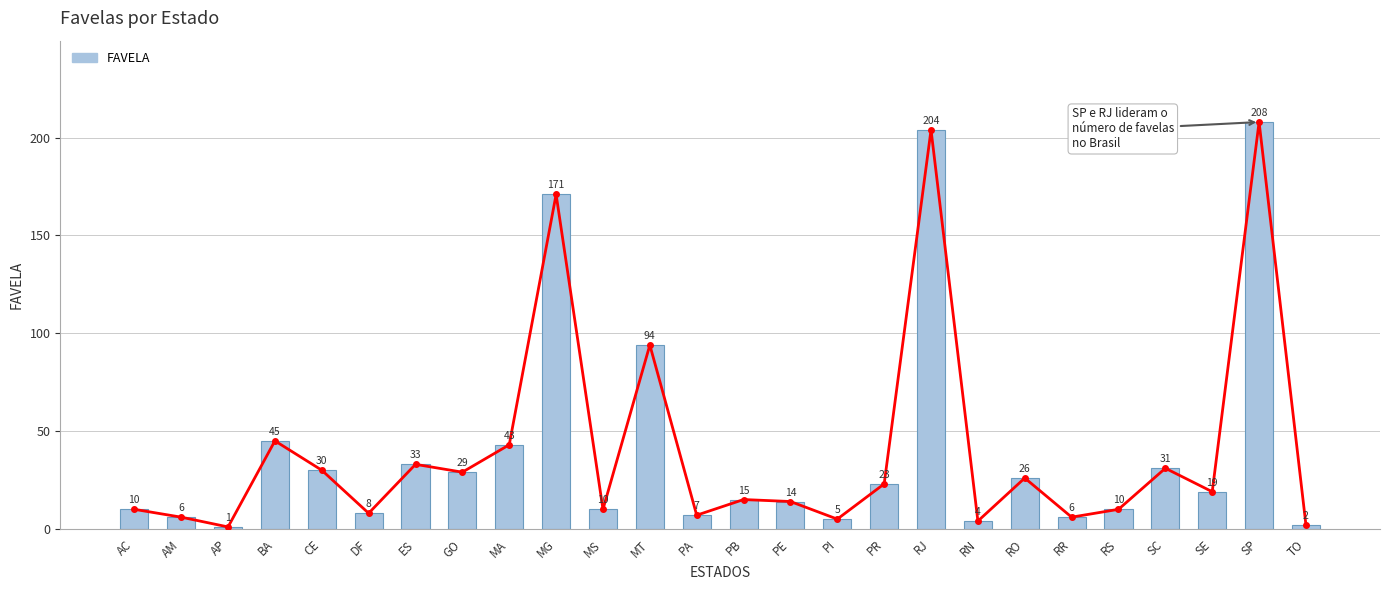

Which label corresponds to the largest value in the chart?

SP